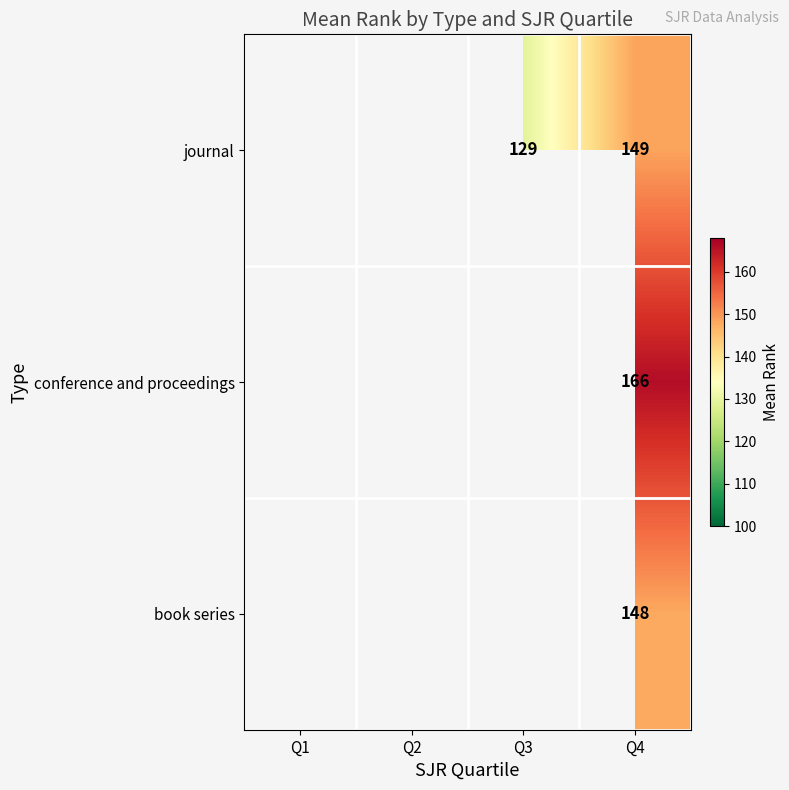

At Q4, list the series in order from largest to smallest.

conference and proceedings, journal, book series